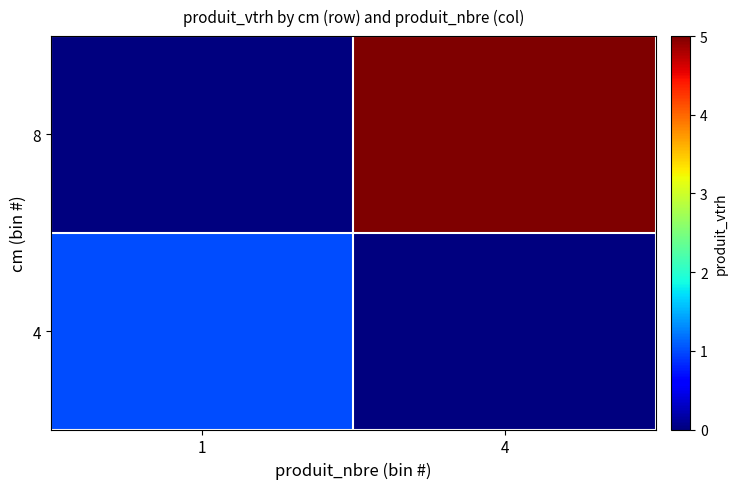

Which label corresponds to the largest value in the chart?

4